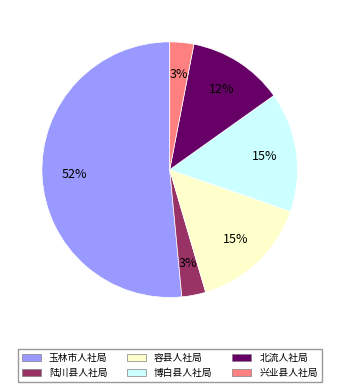

Does any single category account for the majority?

Yes